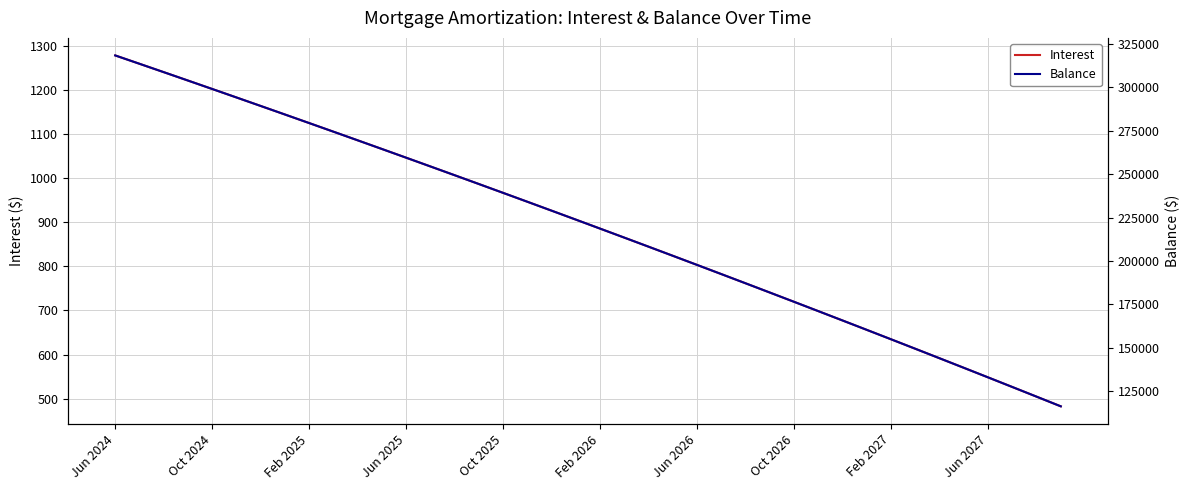

Reading right to left, list all the values displayed in this chart.

Interest: 482.5	504.5	526.4	548.2	569.9	591.6	613.1	634.6	656.0	677.3	698.5	719.7	740.7	761.7	782.6	803.4	824.1	844.8	865.4	885.8	906.2	926.6	946.8	967.0	987.0	1007.0	1027.0	1046.8	1066.6	1086.3	1105.9	1125.4	1144.9	1164.2	1183.6	1202.8	1221.9	1241.0	1260.0	1278.9
Balance: 116313.0	121891.0	127447.0	132981.0	138493.0	143983.0	149452.0	154899.0	160325.0	165729.0	171112.0	176474.0	181815.0	187135.0	192434.0	197712.0	202969.0	208205.0	213421.0	218616.0	223791.0	228945.0	234079.0	239193.0	244286.0	249359.0	254412.0	259445.0	264459.0	269453.0	274427.0	279381.0	284316.0	289231.0	294127.0	299004.0	303862.0	308700.0	313519.0	318319.0